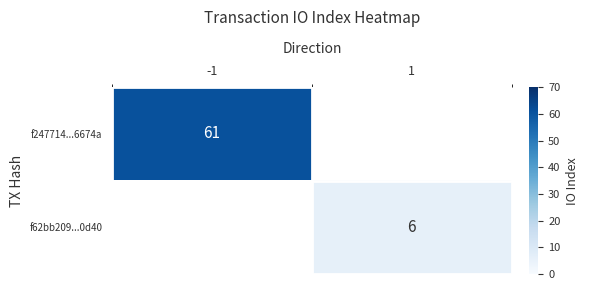

True or false: f62bb209...0d40 has a value of 3 at 1.

False